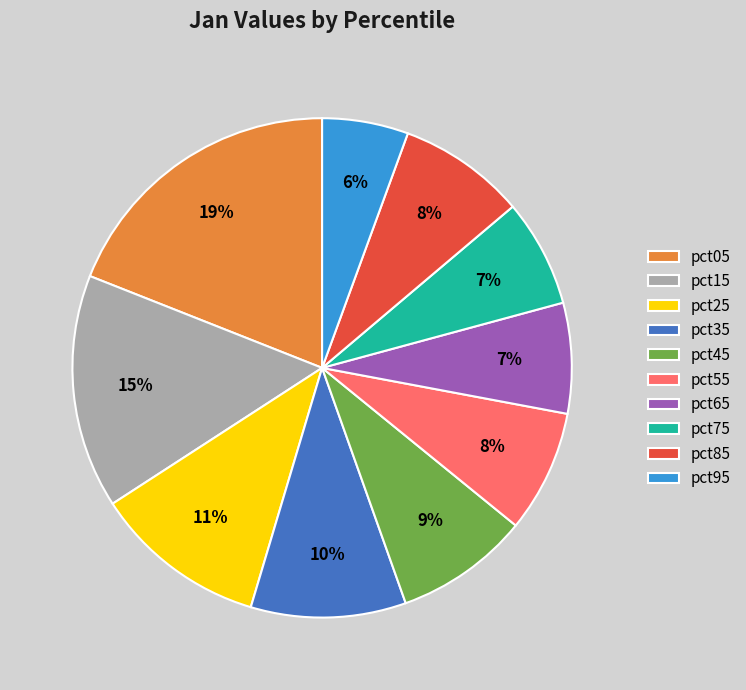

Combined, do pct25 and pct45 account for over 50%?

No